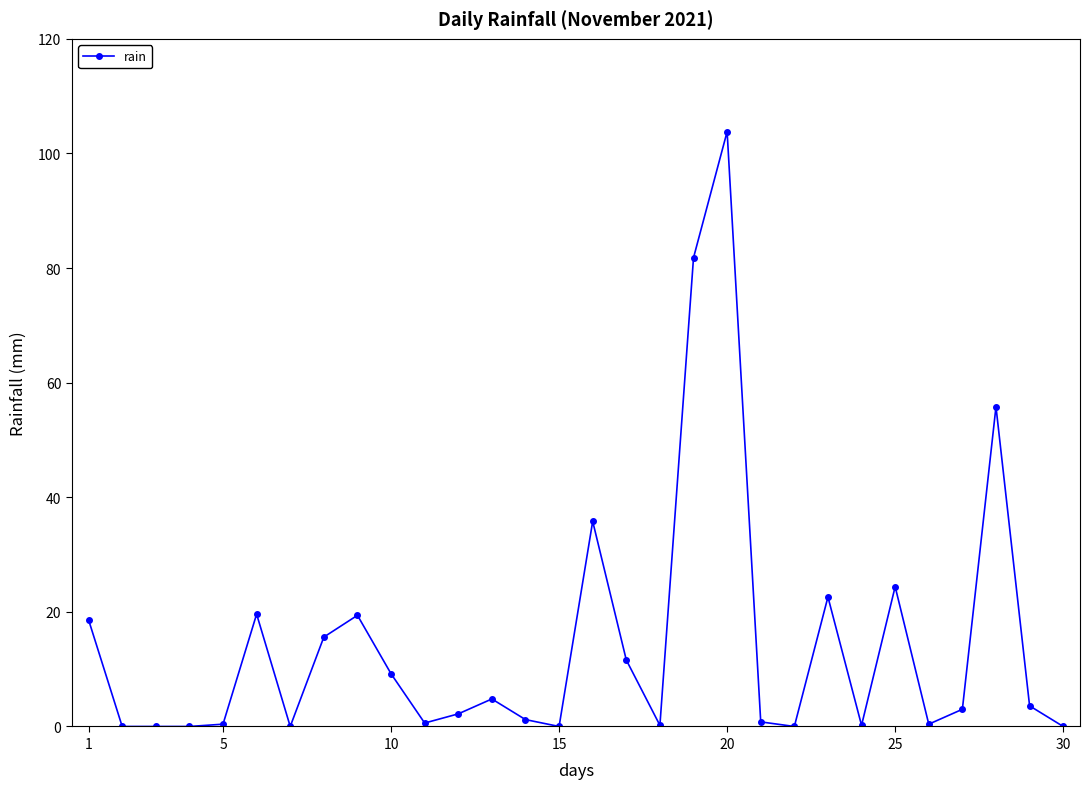

What is the difference between the second highest and second lowest values?

81.8